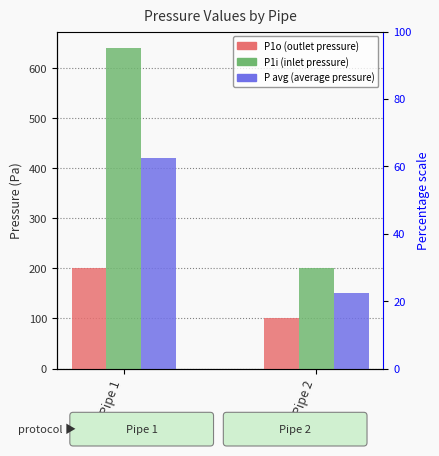

How many categories are shown in the chart?

2